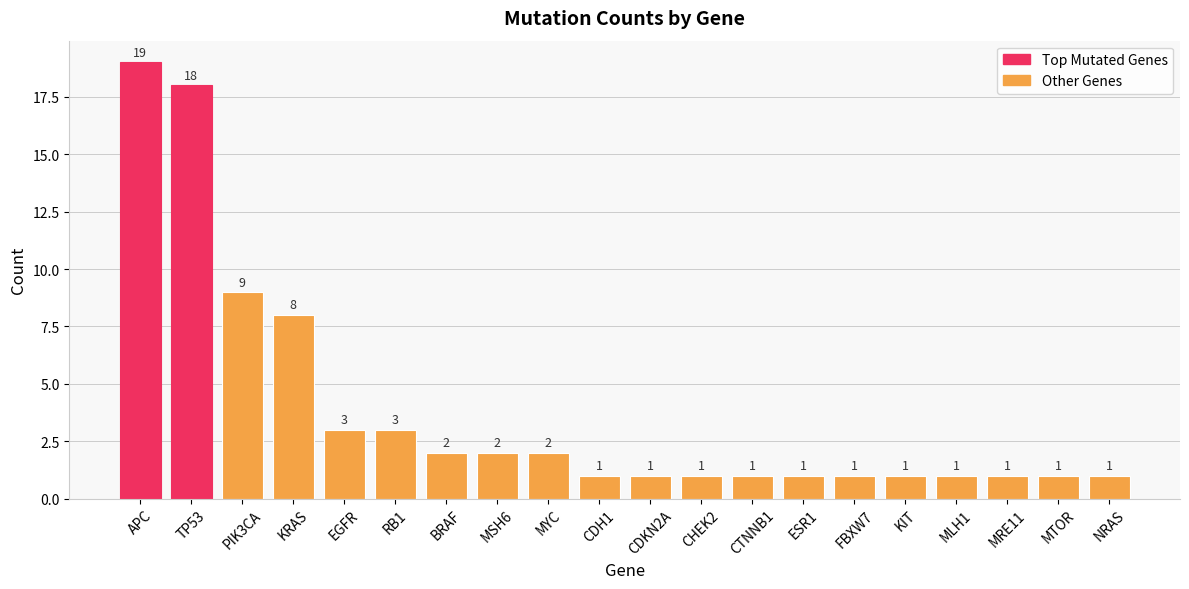

What is the greatest value displayed?

19